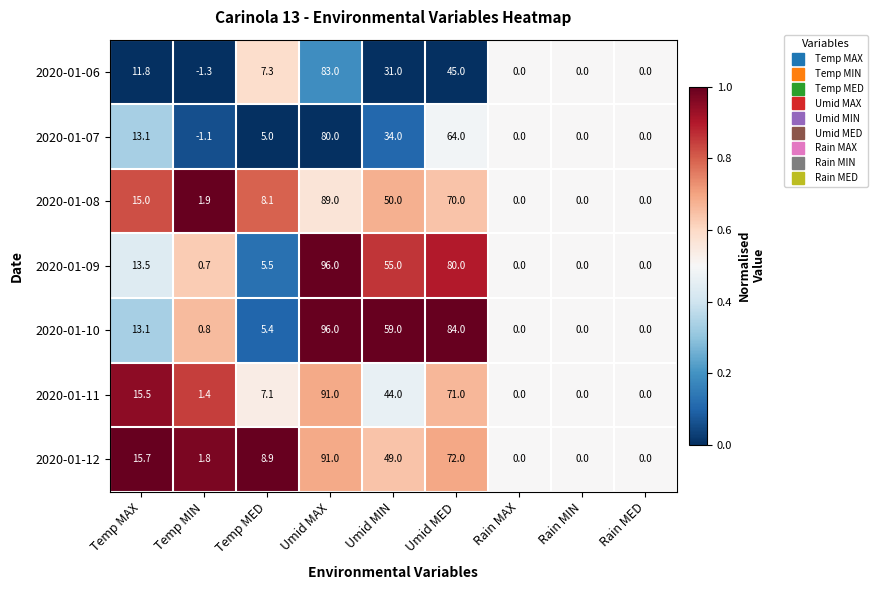

At which label is 2020-01-12 closest to 45?

Umid MIN